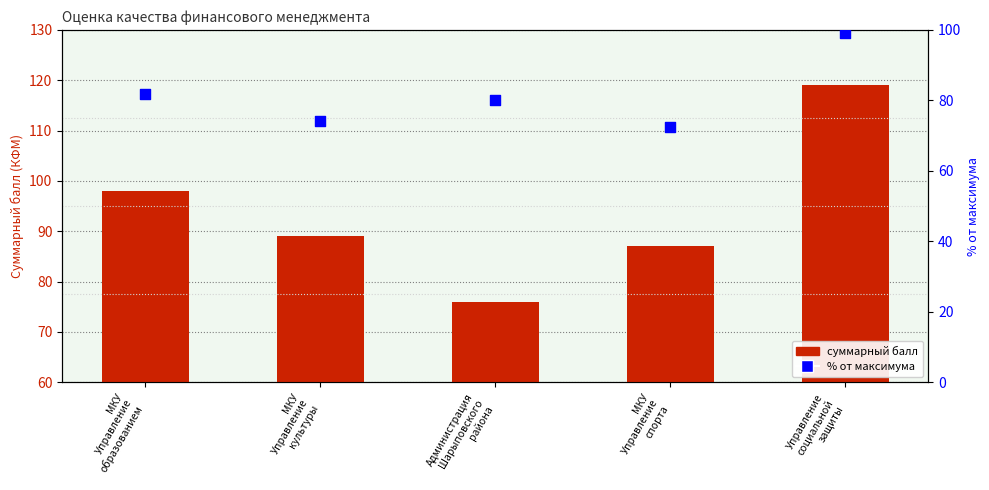

Which series contains the highest Y value?

суммарный балл